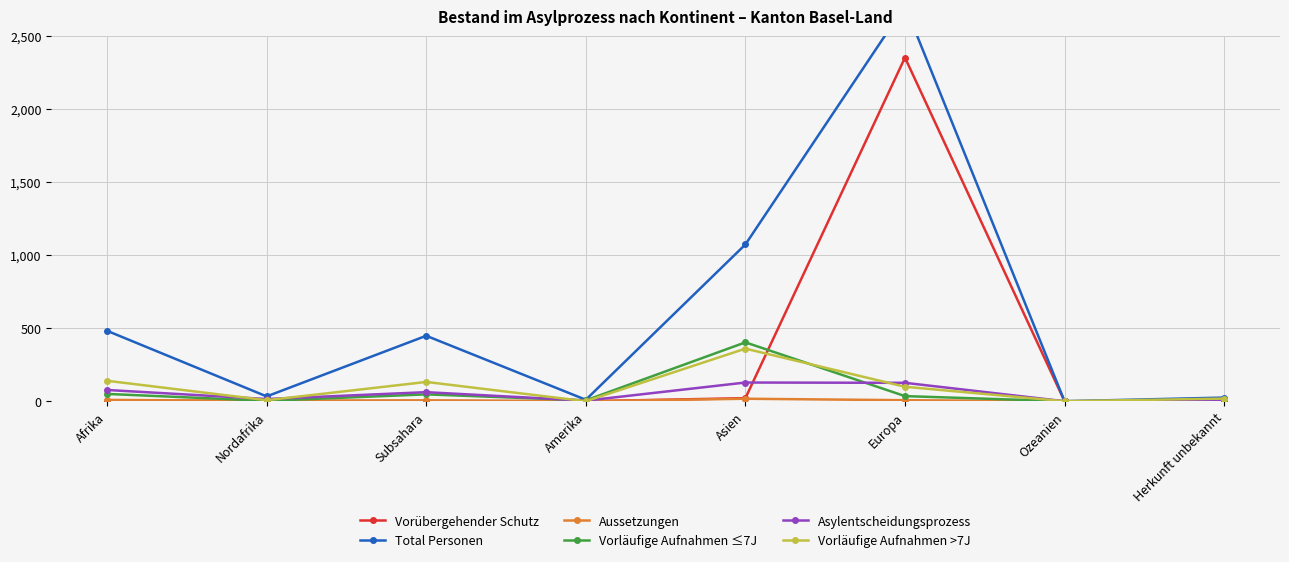

What is the difference between the maximum and second lowest values in the Aussetzungen series?

17